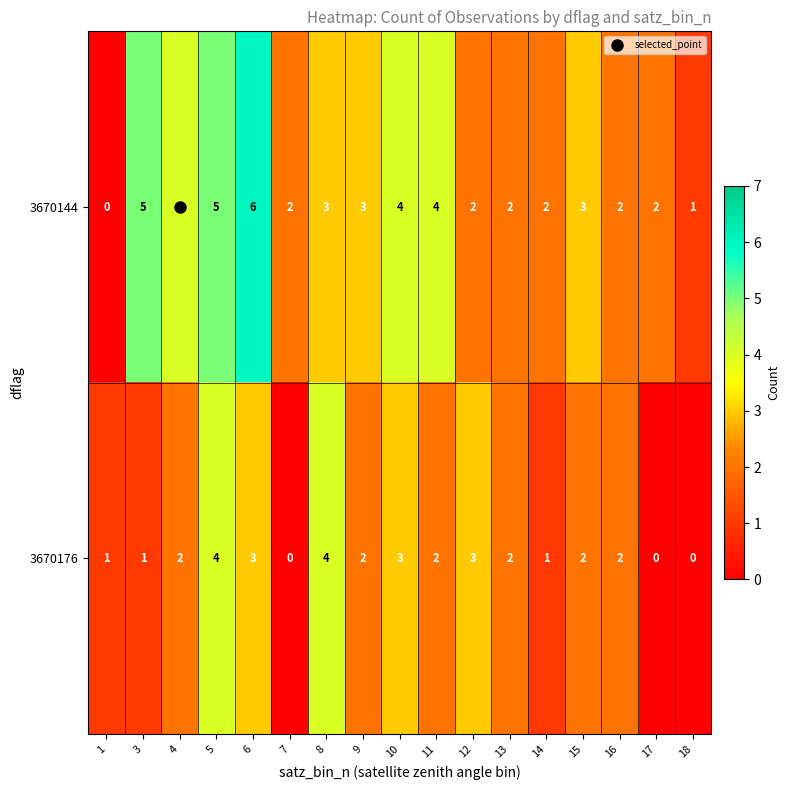

What is the difference between the maximum and minimum values in the 3670144 series?

6